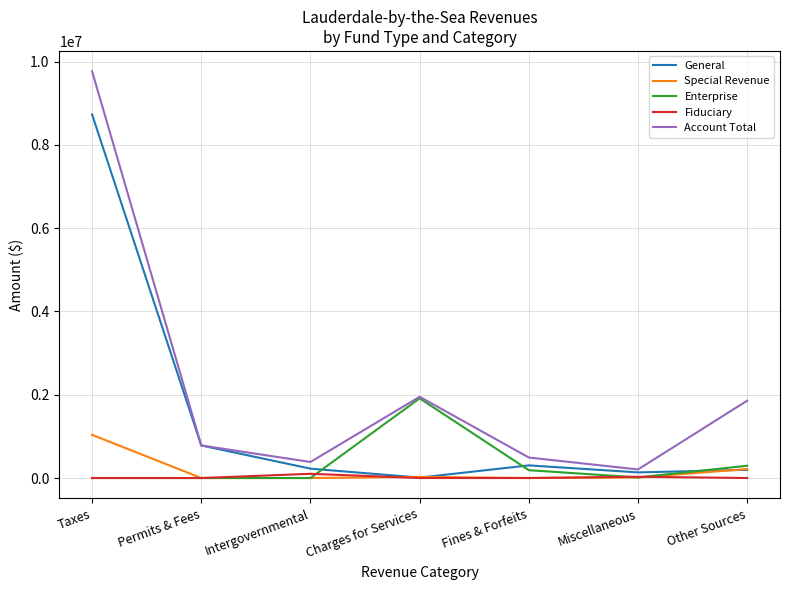

True or false: Fiduciary and Account Total intersect in this chart.

False